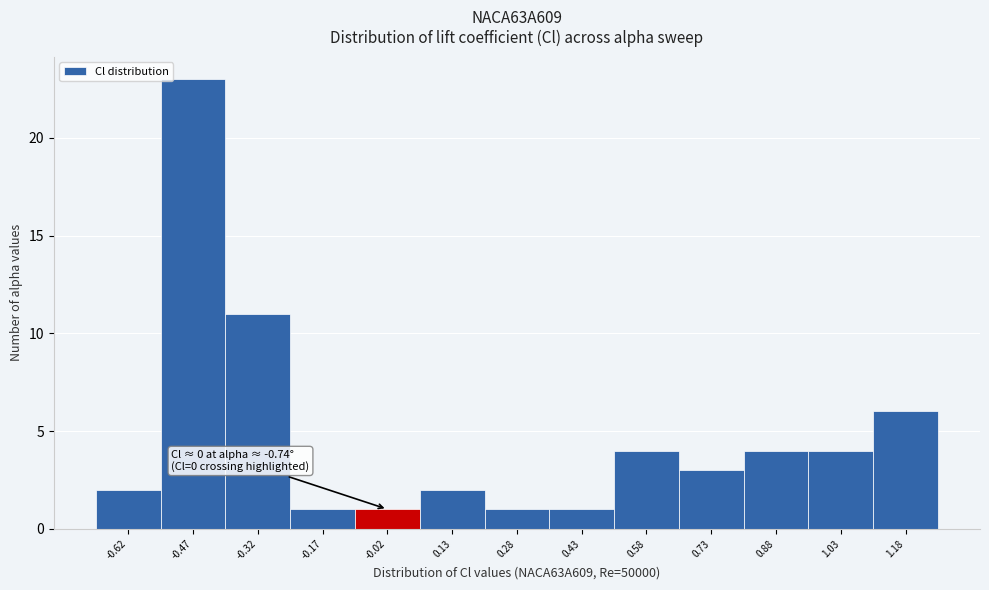

Which range on the x-axis has the tallest bar?

-0.55 to -0.40